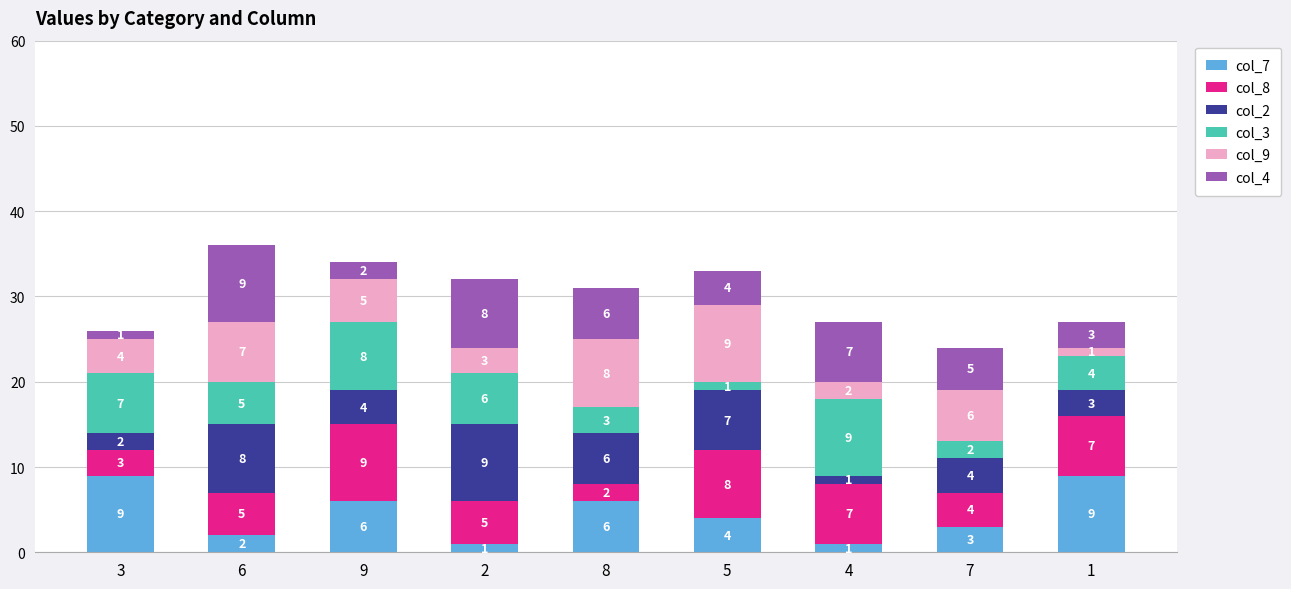

Is it true that col_7 equals 3 at 7?

True